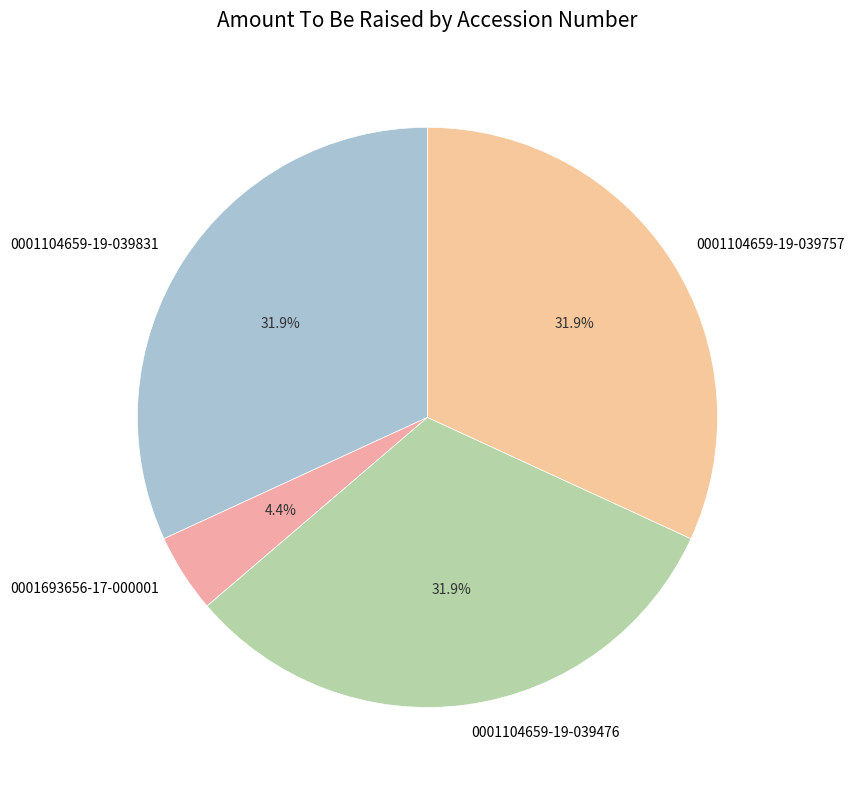

The 0001104659-19-039757 slice represents 25% of the pie. True or false?

False